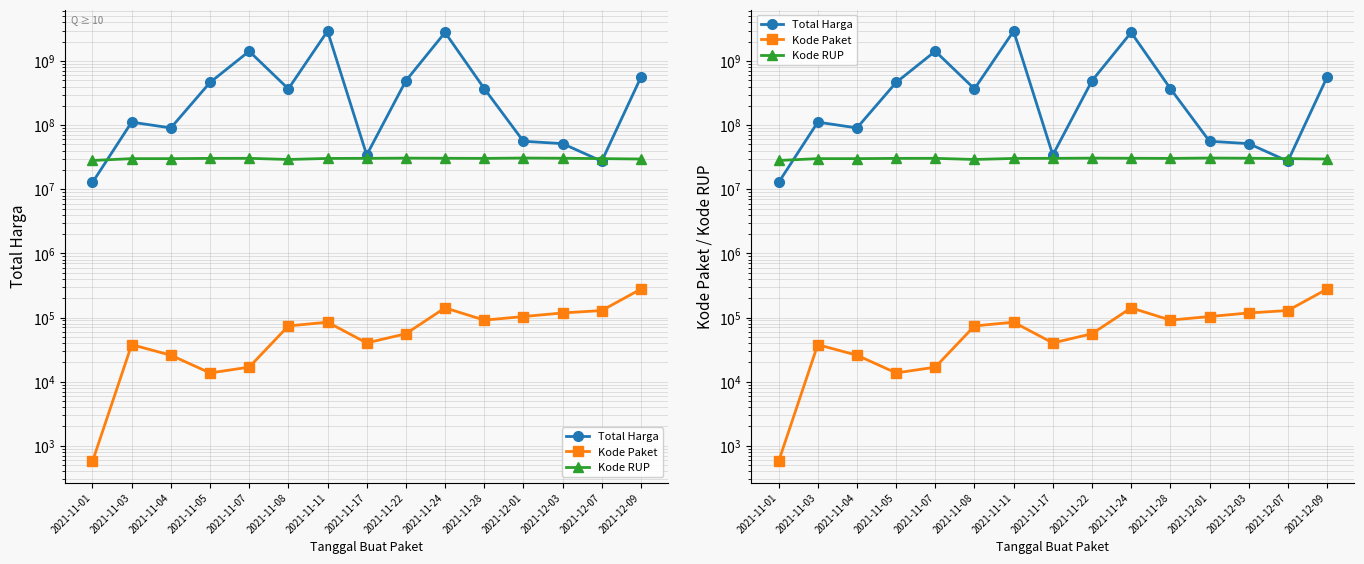

Does the chart display data point markers on the line(s)?

Yes